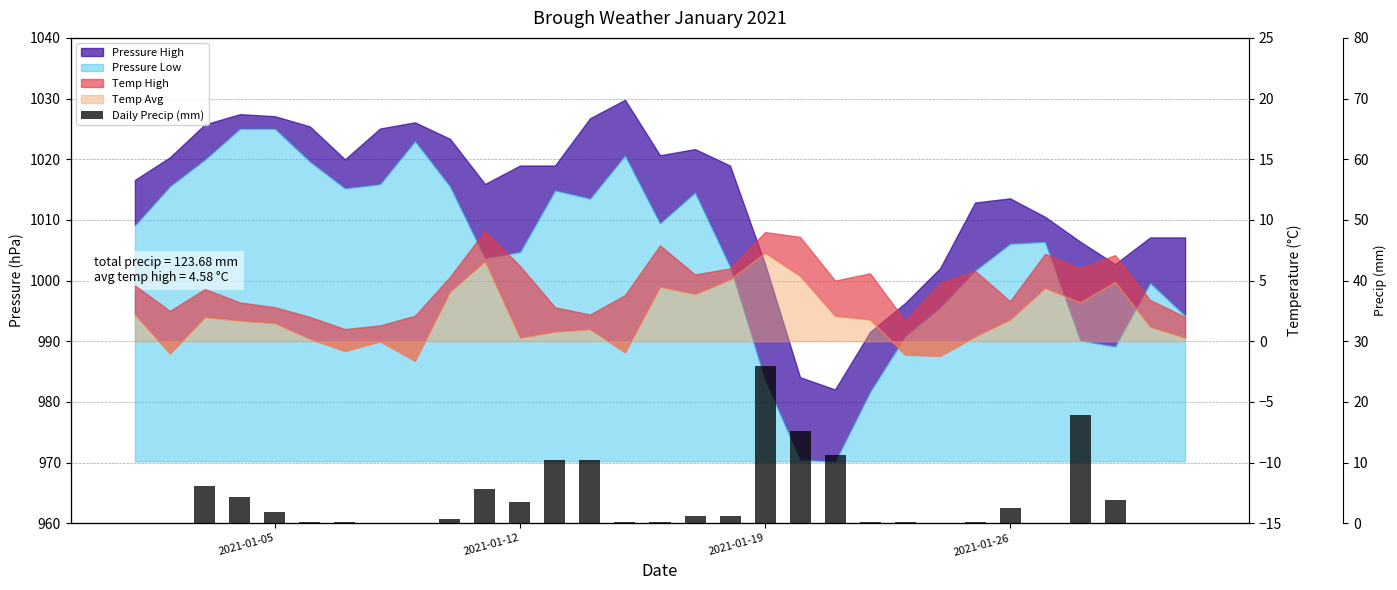

What is the difference between the maximum and minimum values?

25.9